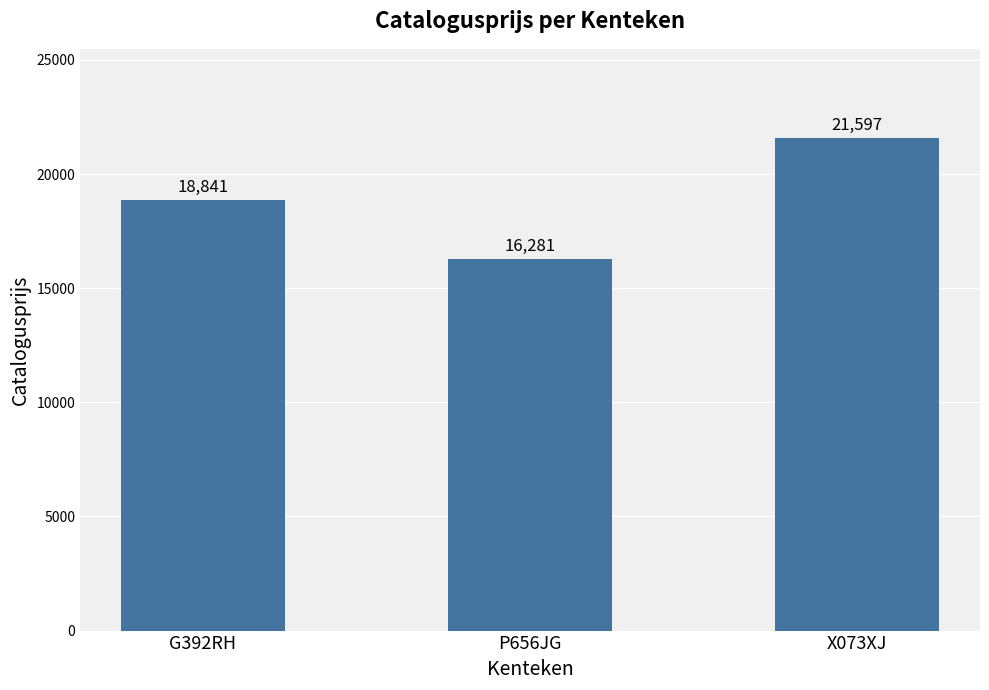

What is the label of the 3rd bar from the right?

G392RH